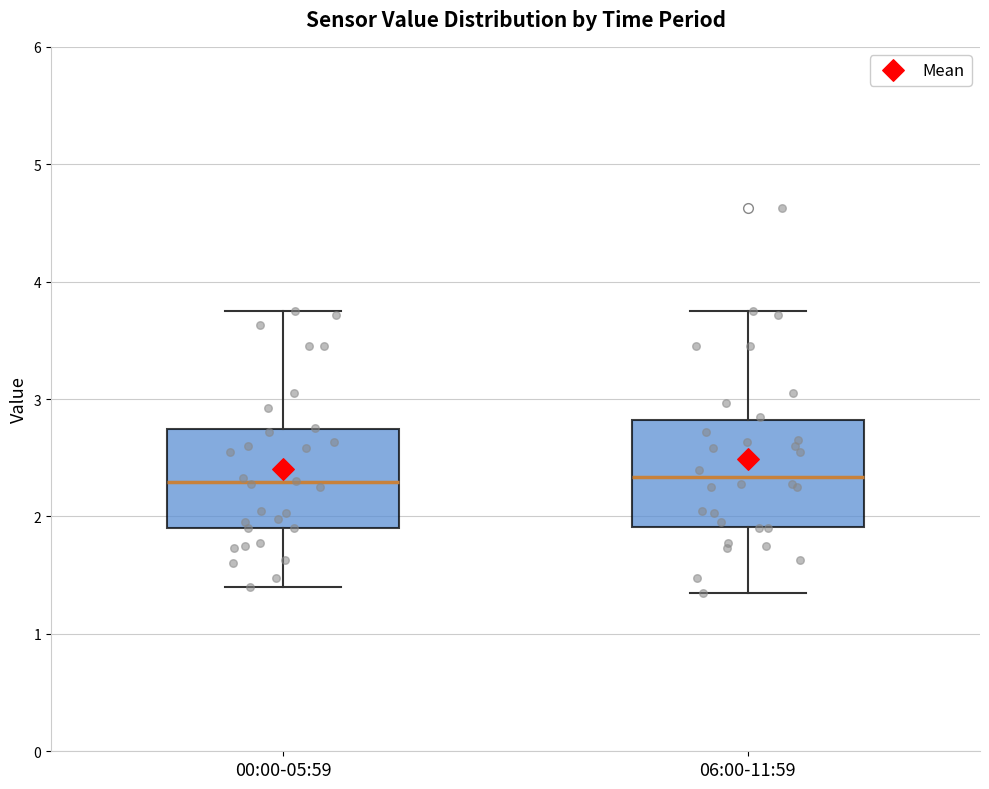

Reading left to right, transcribe this box plot: for each box, give where its median line is, the range the box spans, and where its two whiskers end, as read against the y-axis. The values are not printed on the chart, so give them approximately, as read against the axis.

00:00-05:59: median 2.3, box 1.9 to 2.7, whiskers 1.4 to 3.8
06:00-11:59: median 2.3, box 1.9 to 2.8, whiskers 1.4 to 3.8